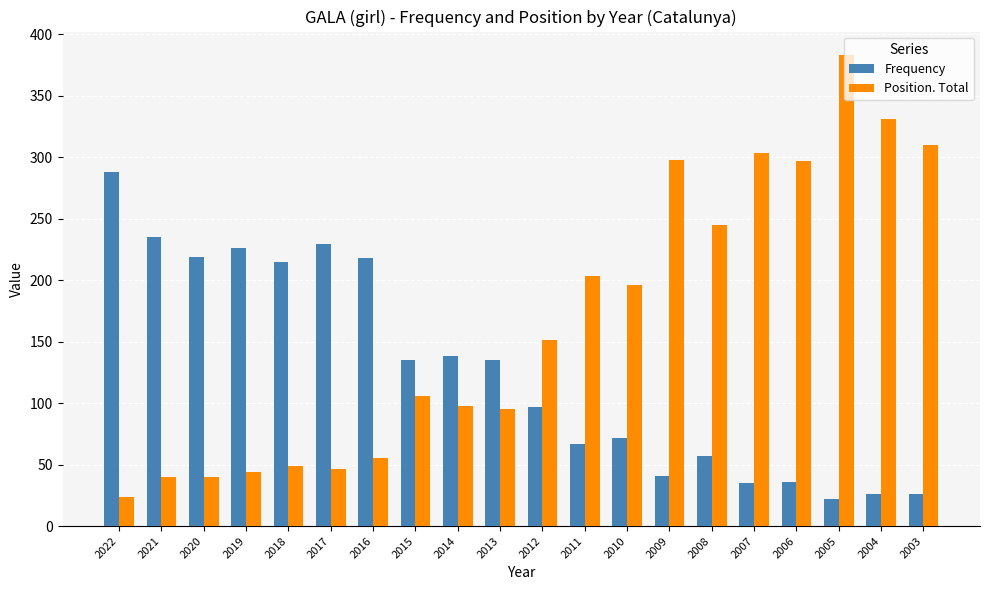

Which series changed the most between 2010 and 2005?

Position. Total